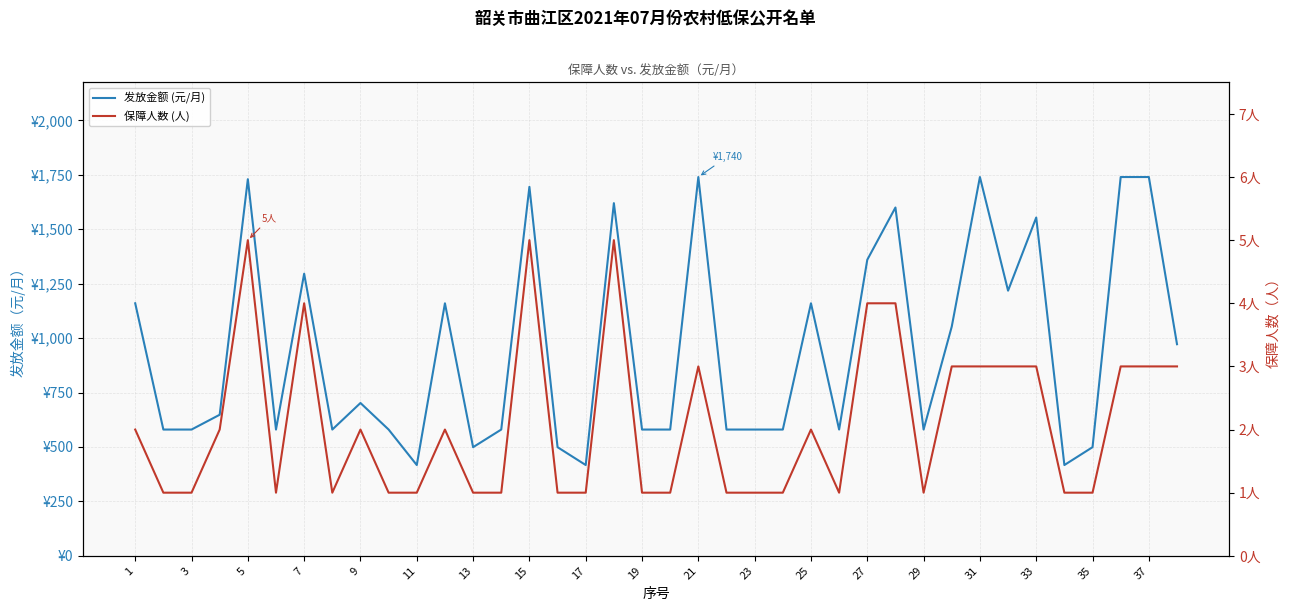

How many lines are shown in the chart?

2